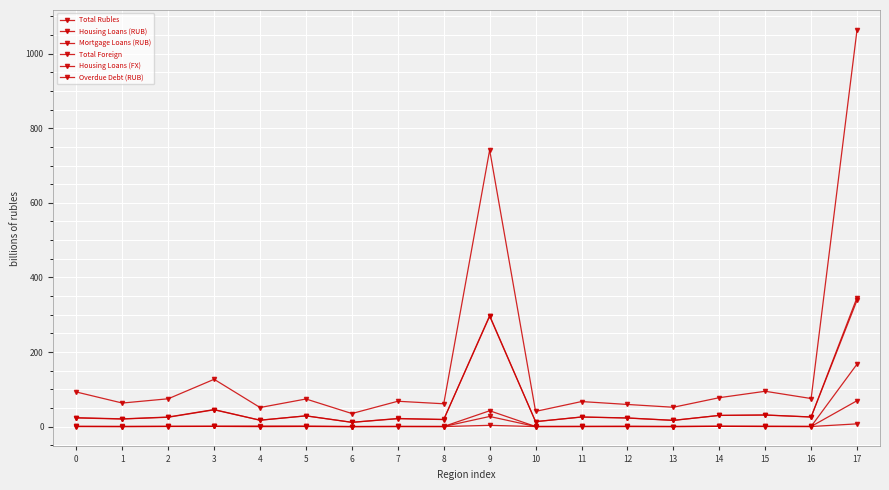

Reading left to right, transcribe all the data shown in this chart.

Total Rubles: 0=92.8	1=63.2	2=74.6	3=126.8	4=51.2	5=74.0	6=35.0	7=67.9	8=61.2	9=741.8	10=40.7	11=67.1	12=59.4	13=51.8	14=77.5	15=94.7	16=75.3	17=1063.9
Housing Loans (RUB): 0=24.0	1=20.7	2=25.7	3=45.7	4=17.2	5=28.9	6=11.5	7=21.8	8=19.1	9=297.7	10=13.4	11=25.8	12=23.2	13=16.8	14=30.0	15=31.2	16=25.9	17=346.1
Mortgage Loans (RUB): 0=23.1	1=20.3	2=25.0	3=45.0	4=17.1	5=28.7	6=11.4	7=21.1	8=18.9	9=295.8	10=13.1	11=25.6	12=22.9	13=16.5	14=29.9	15=30.9	16=25.6	17=338.9
Total Foreign: 0=0.5	1=0.3	2=0.6	3=0.9	4=1.3	5=1.1	6=0.1	7=0.3	8=0.3	9=42.4	10=0.3	11=0.4	12=0.8	13=0.2	14=0.8	15=0.7	16=0.4	17=167.6
Housing Loans (FX): 0=0.5	1=0.2	2=0.5	3=0.5	4=0.2	5=0.7	6=0.0	7=0.3	8=0.2	9=27.1	10=0.2	11=0.3	12=0.3	13=0.2	14=0.6	15=0.5	16=0.2	17=69.4
Overdue Debt (RUB): 0=0.1	1=0.1	2=0.2	3=0.4	4=0.1	5=0.1	6=0.1	7=0.2	8=0.1	9=3.4	10=0.0	11=0.1	12=0.1	13=0.1	14=0.6	15=0.1	16=0.2	17=7.3